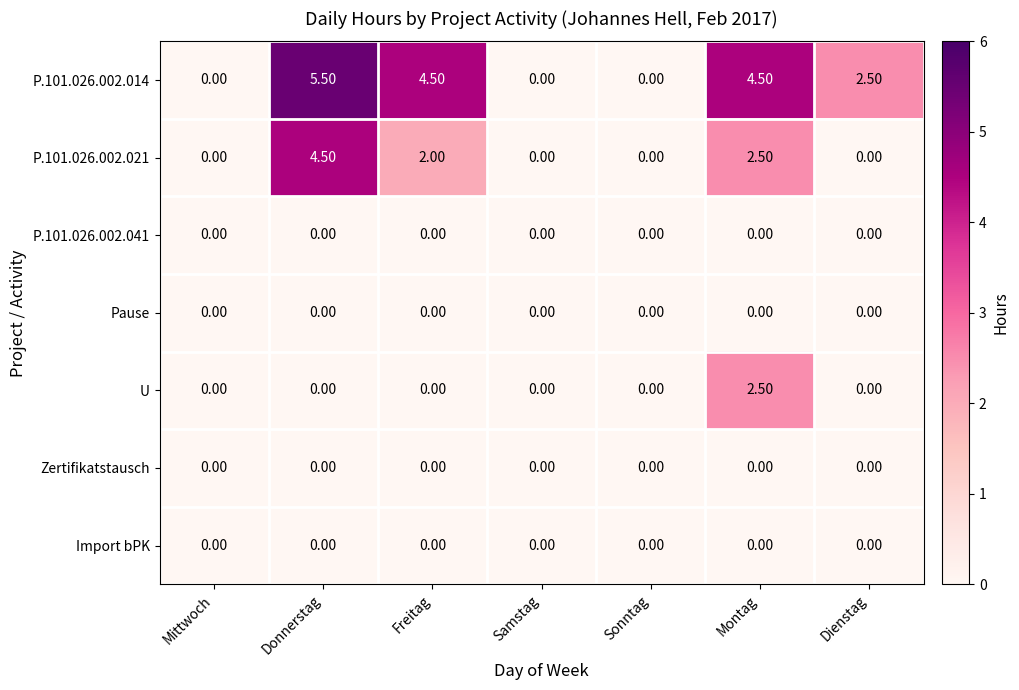

Which series has the widest spread of values?

P.101.026.002.014